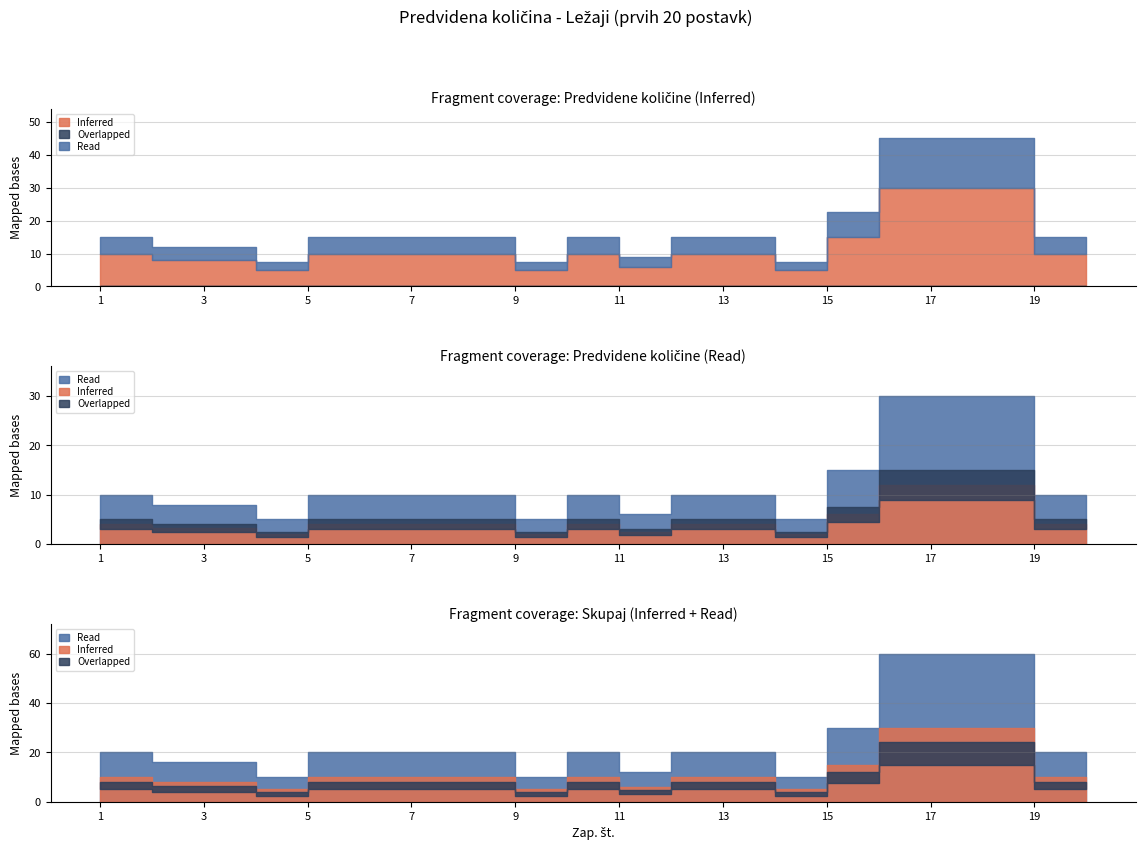

Is it true that Inferred equals 10 at 1?

True